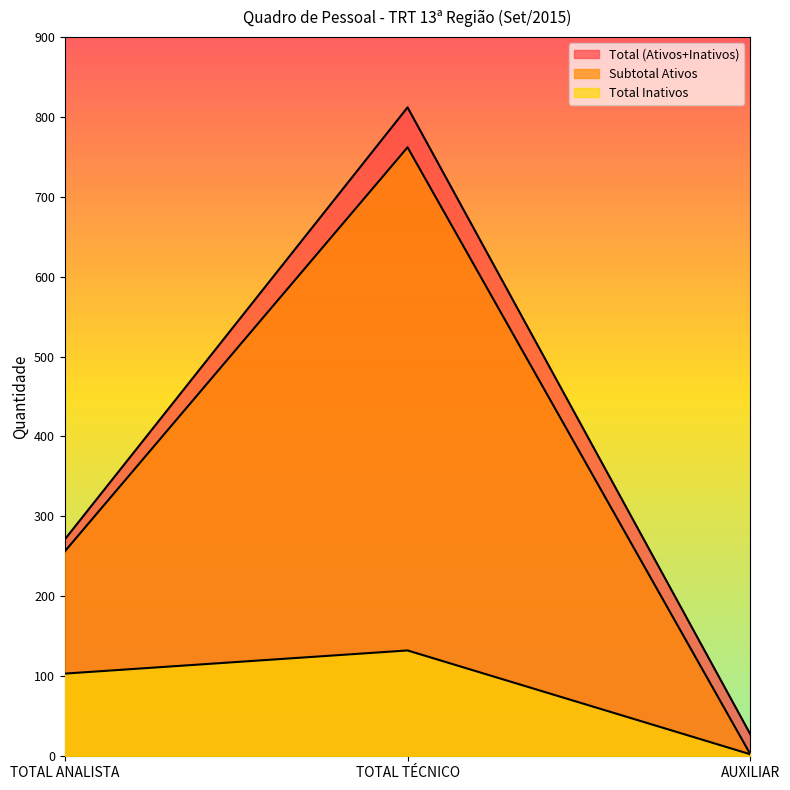

Reading left to right, what are all the values shown in this chart?

Total (Ativos+Inativos): 271	812	27
Subtotal Ativos: 256	762	2
Total Inativos: 103	132	2